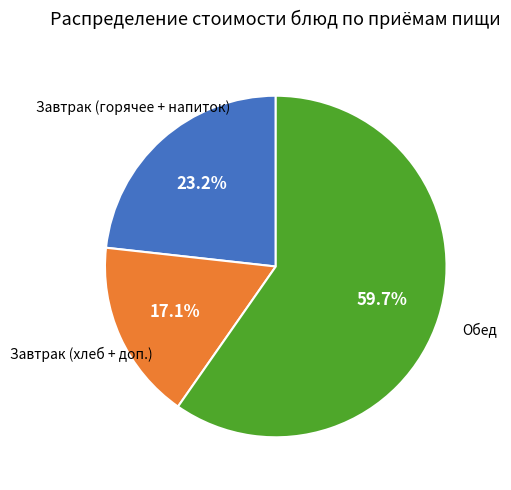

Is there any slice that represents more than half of the pie?

Yes